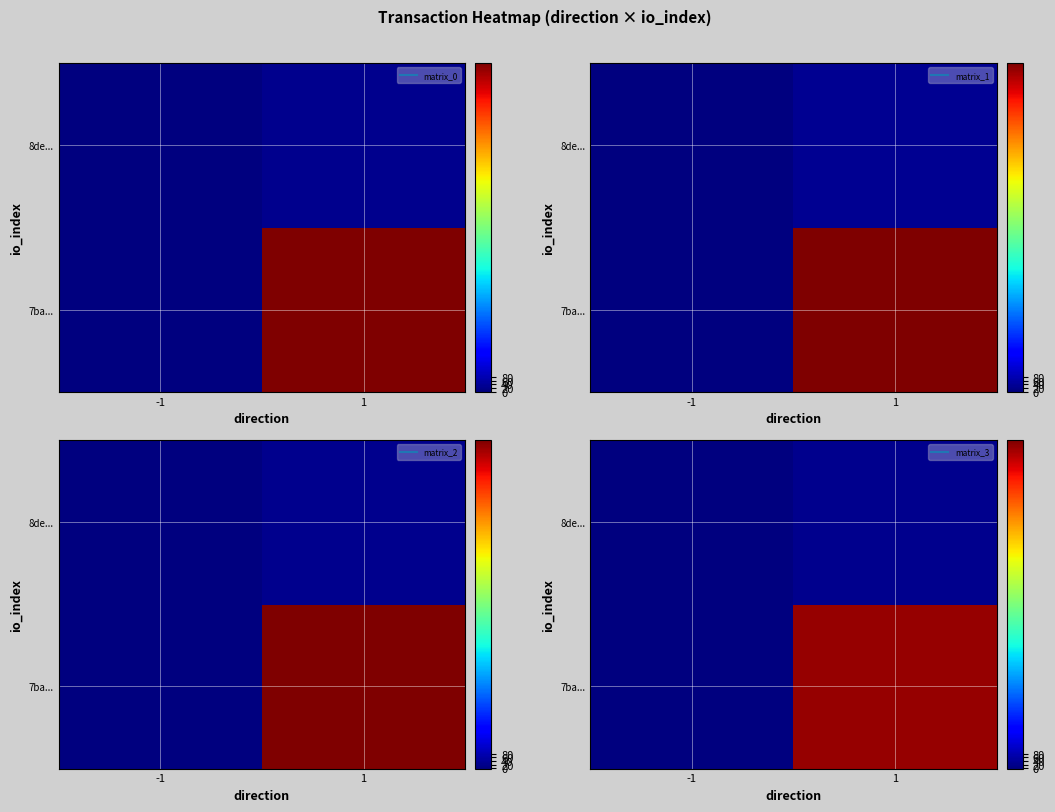

Which category has the lowest value in the row_0 series?

-1